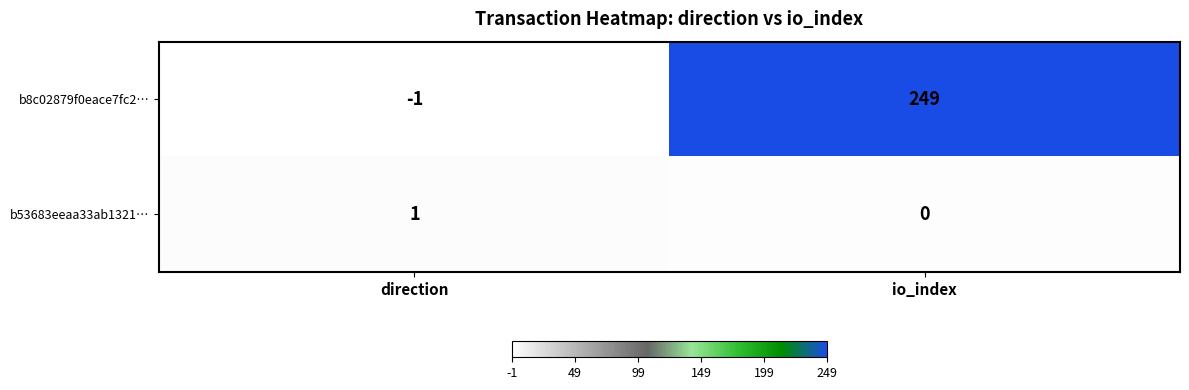

At which label does b8c02879f0eace7fc2… reach its minimum?

direction